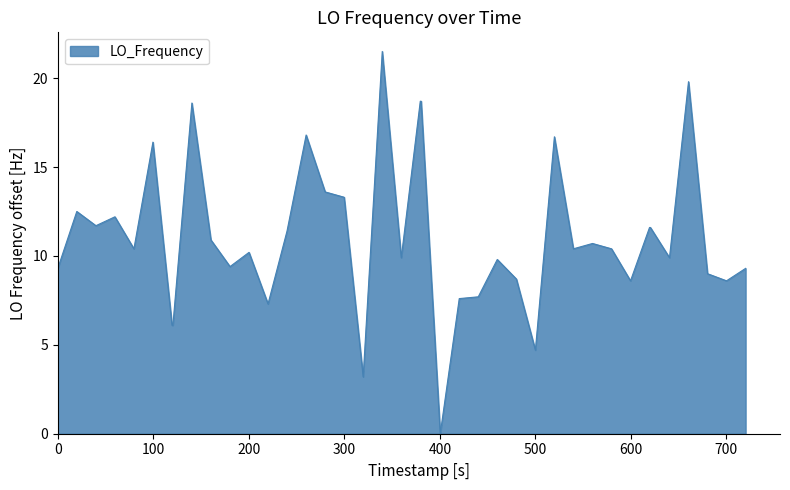

What is the greatest value displayed?

21.5